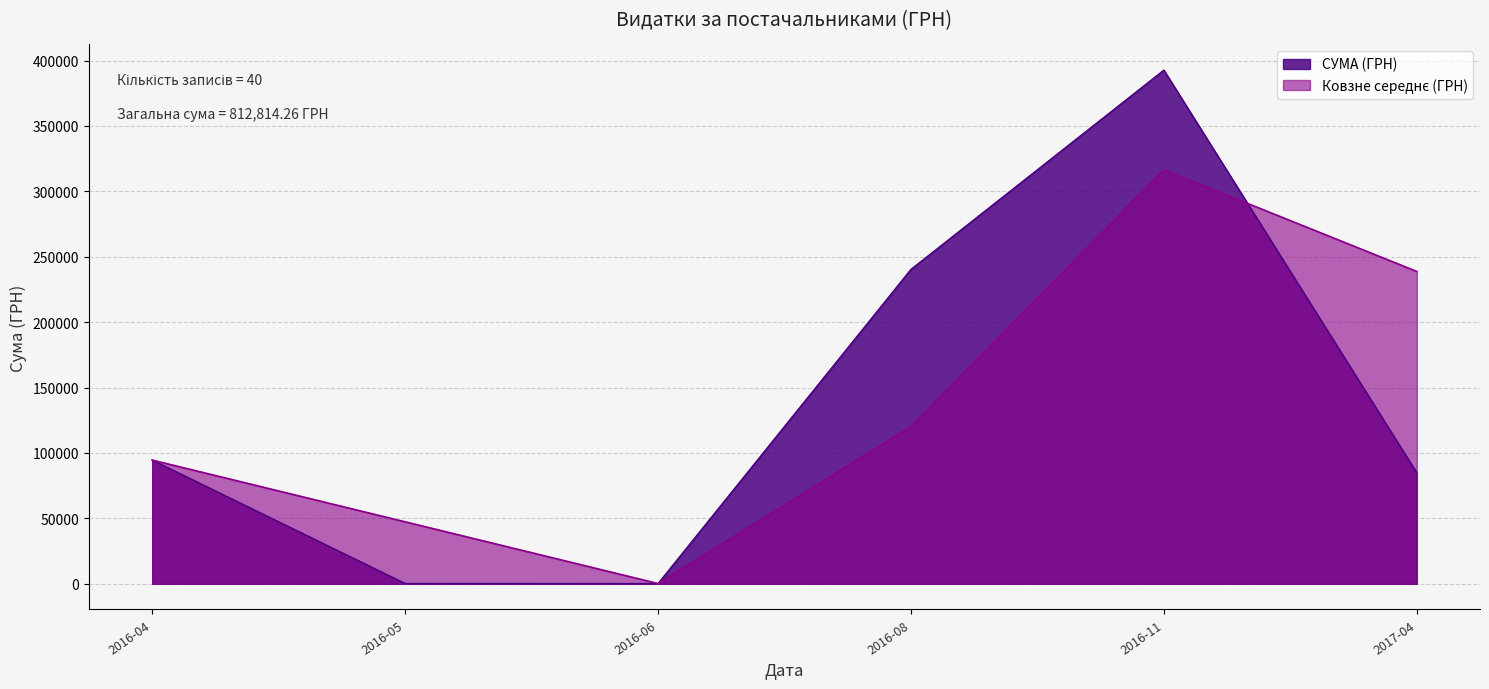

Count the number of data series in this chart.

2